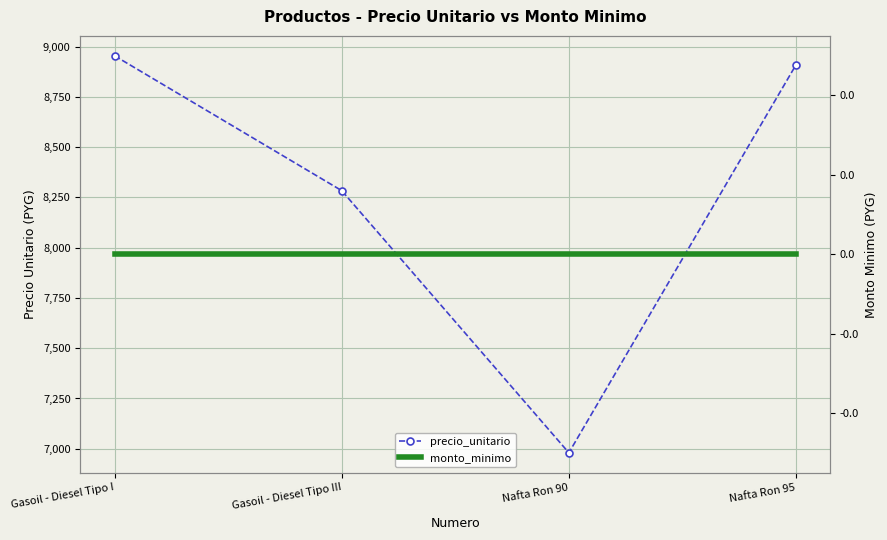

True or false: precio_unitario and monto_minimo intersect in this chart.

False